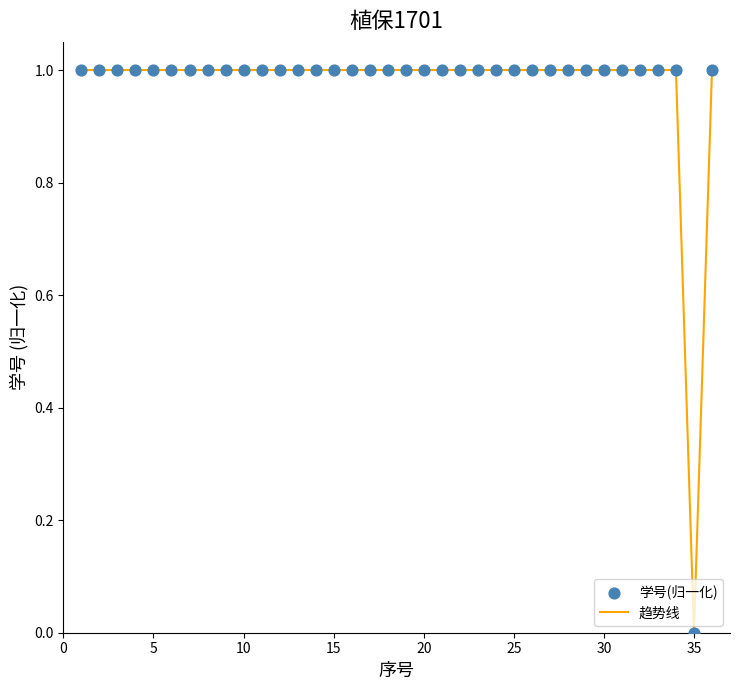

What is the greatest value displayed?

1.0